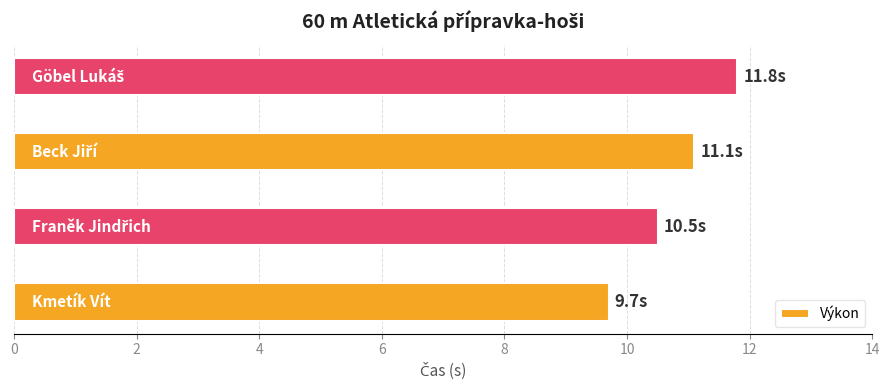

What is the greatest value displayed?

11.8